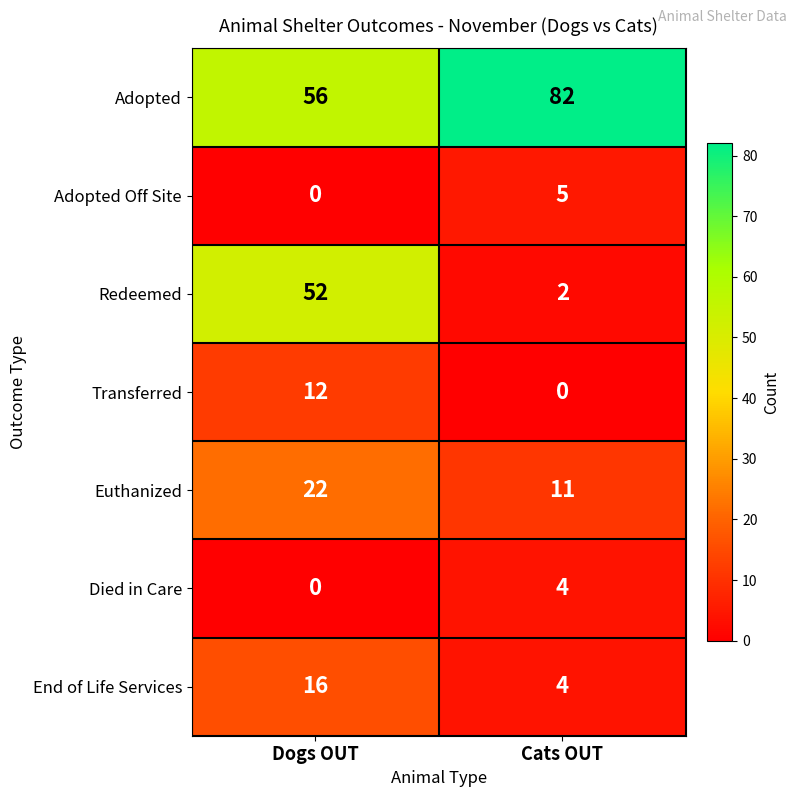

Reading left to right, list all the values displayed in this chart.

Adopted: 56	82
Adopted Off Site: 0	5
Redeemed: 52	2
Transferred: 12	0
Euthanized: 22	11
Died in Care: 0	4
End of Life Services: 16	4